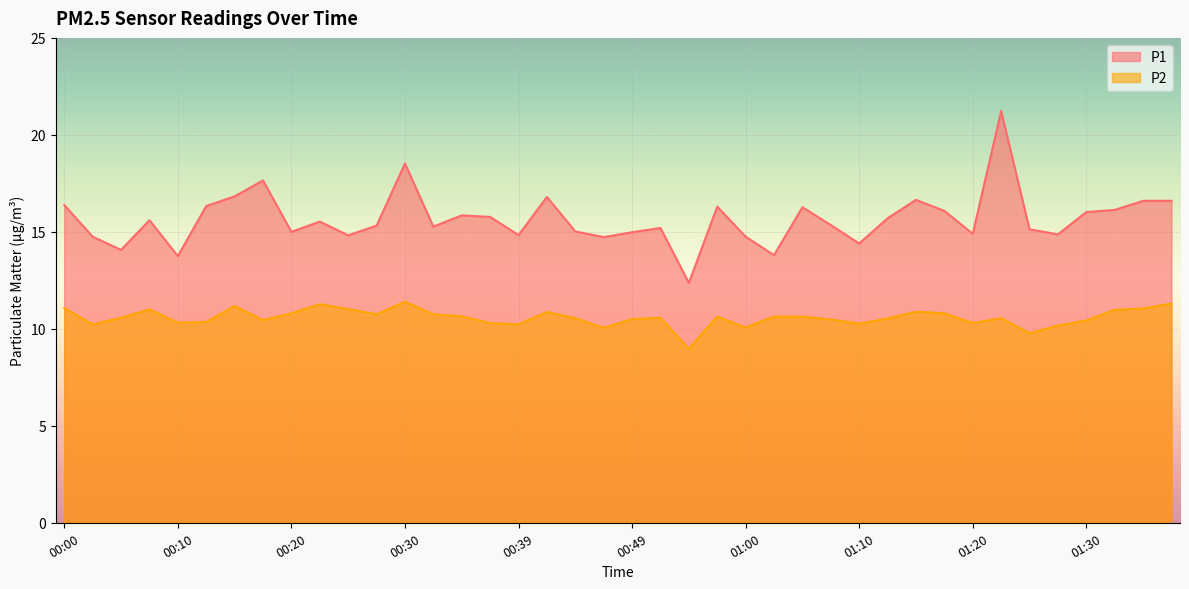

Does the chart display data point markers on the line(s)?

No